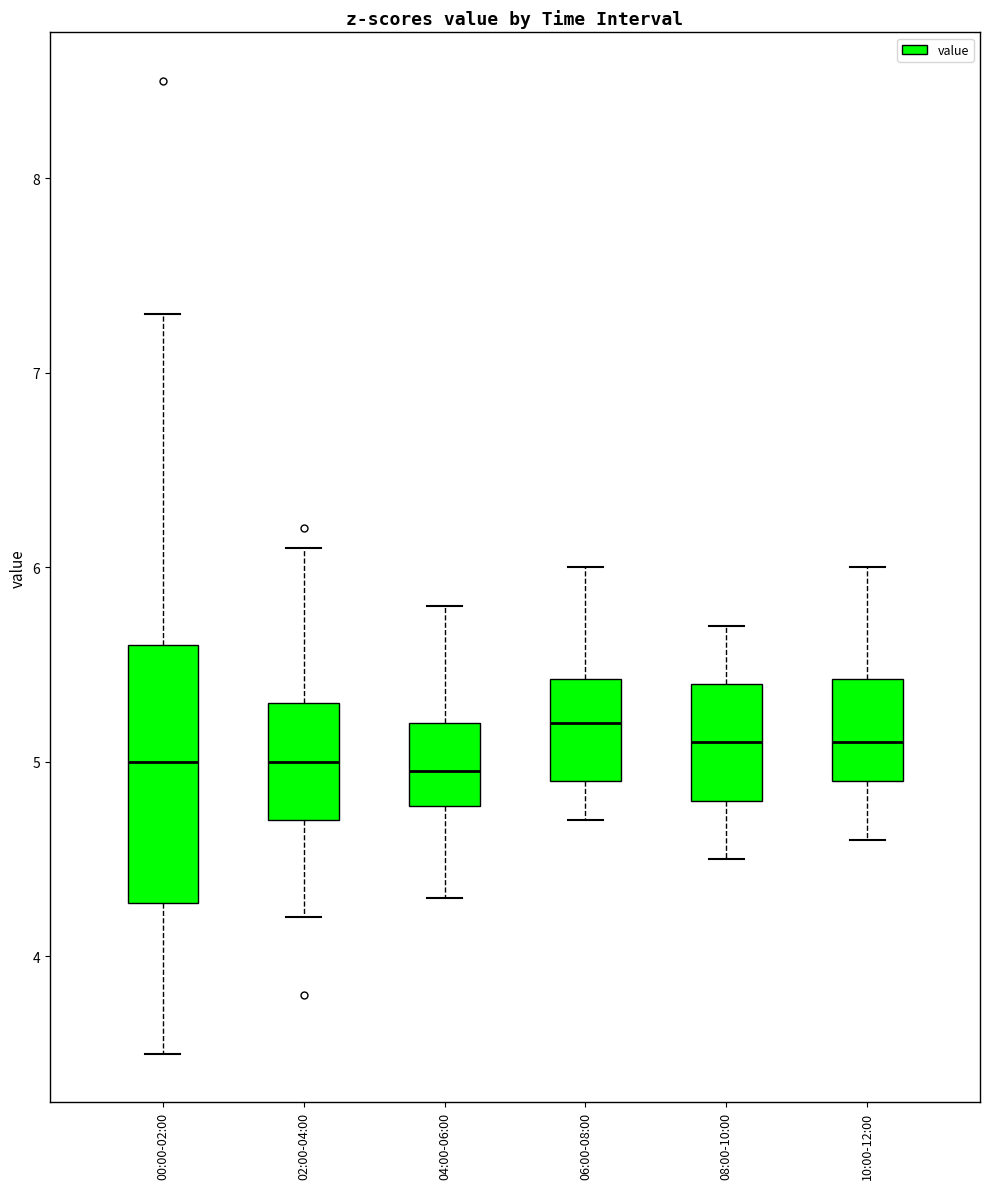

Which box has the highest median line?

06:00-08:00